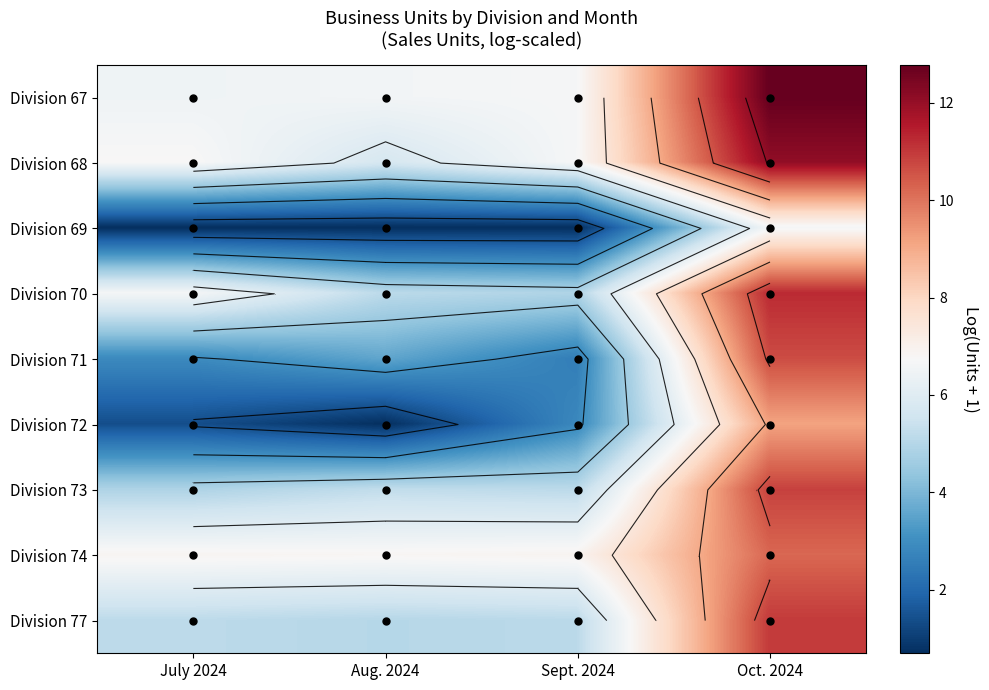

At which category does the chart reach its peak across all series?

Oct. 2024